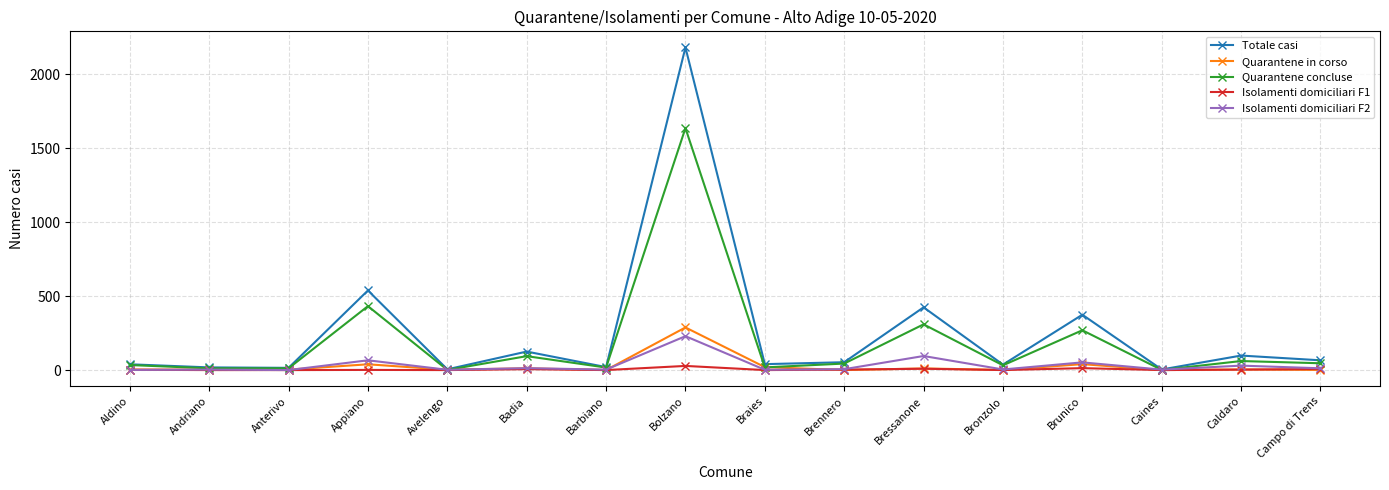

How many values in the Isolamenti domiciliari F2 series are below 6?

8